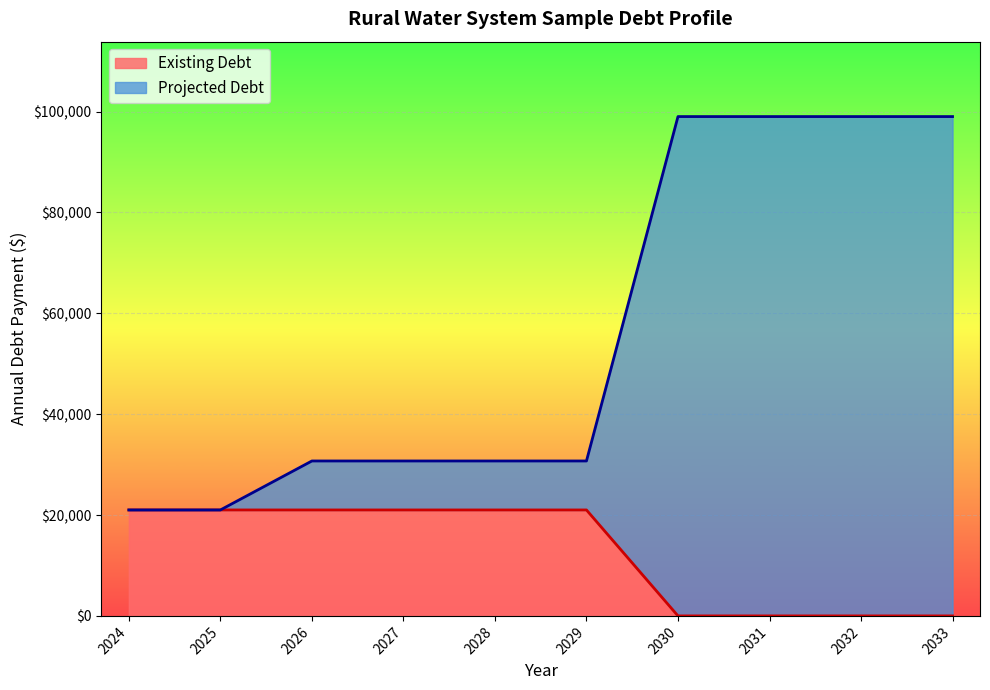

Rank the series by their average value, from highest to lowest.

Projected Debt, Existing Debt